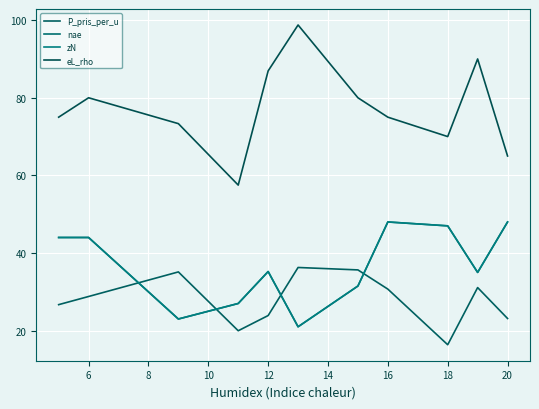

What is the minimum value shown in the chart?

16.4